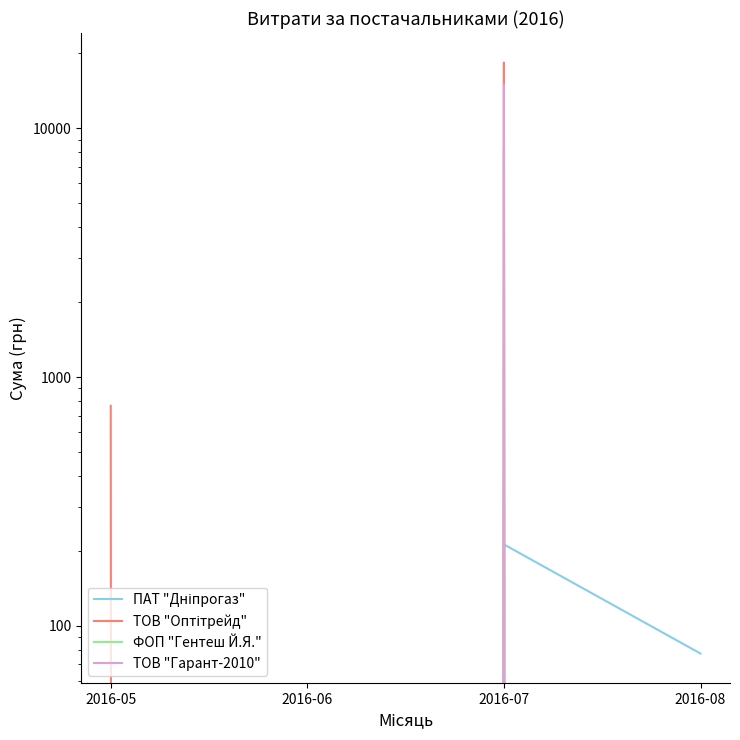

At how many categories does at least one series exceed 11013?

1